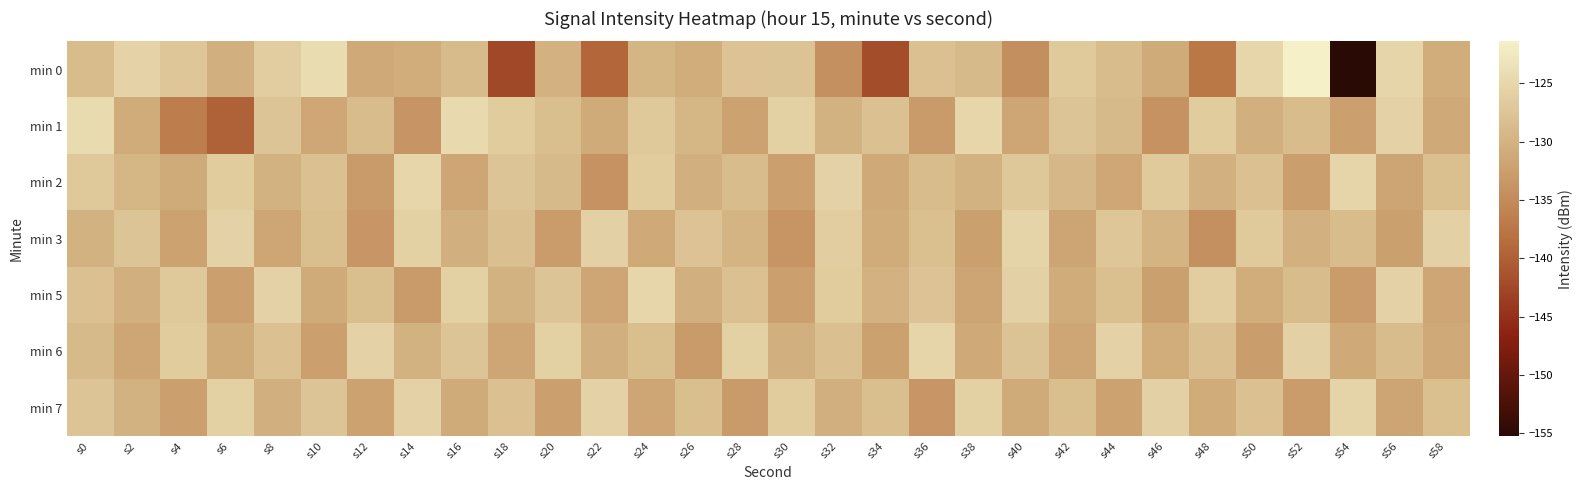

Which has a higher value, s22 or s2?

s2